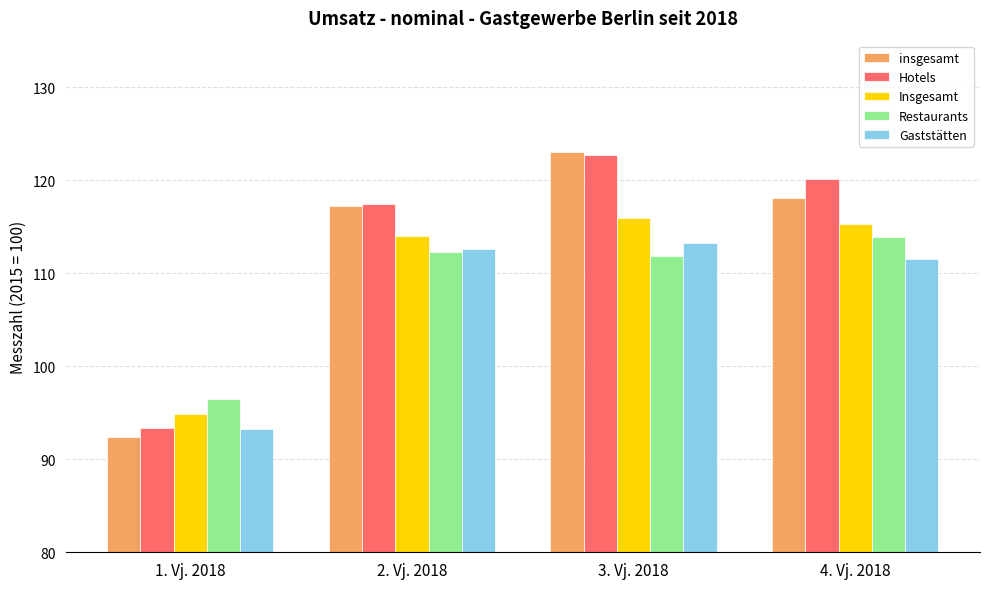

What are all the series names shown in the legend?

insgesamt, Hotels, Insgesamt, Restaurants, Gaststätten